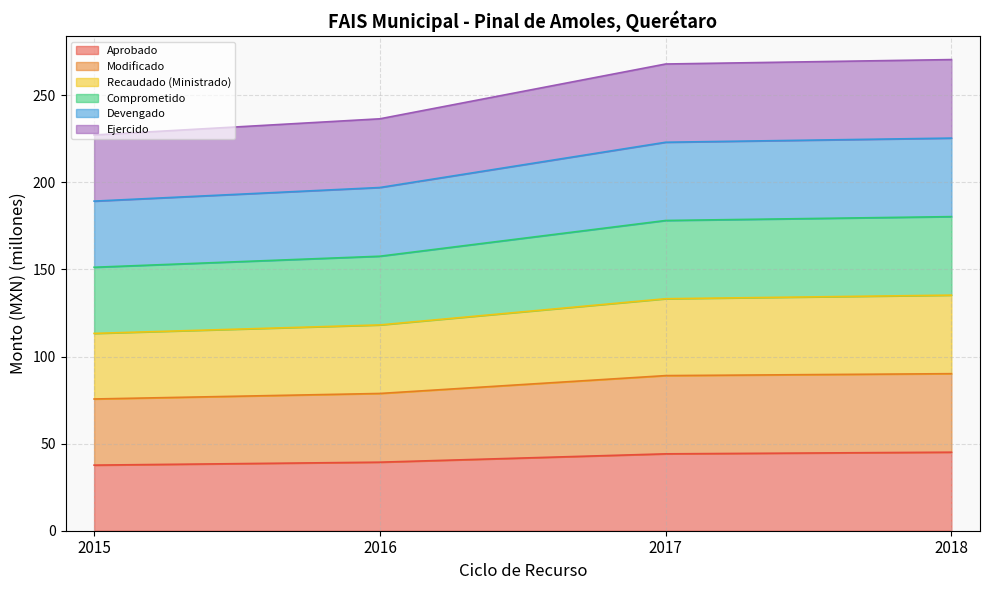

What is the spread (max minus min) of values at 2018?

225.4